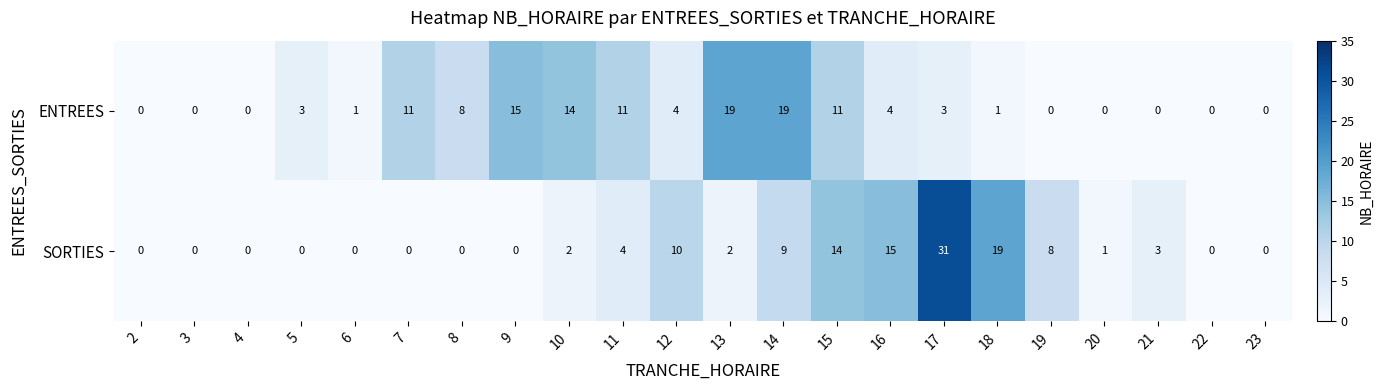

What is the highest value of the SORTIES series?

31